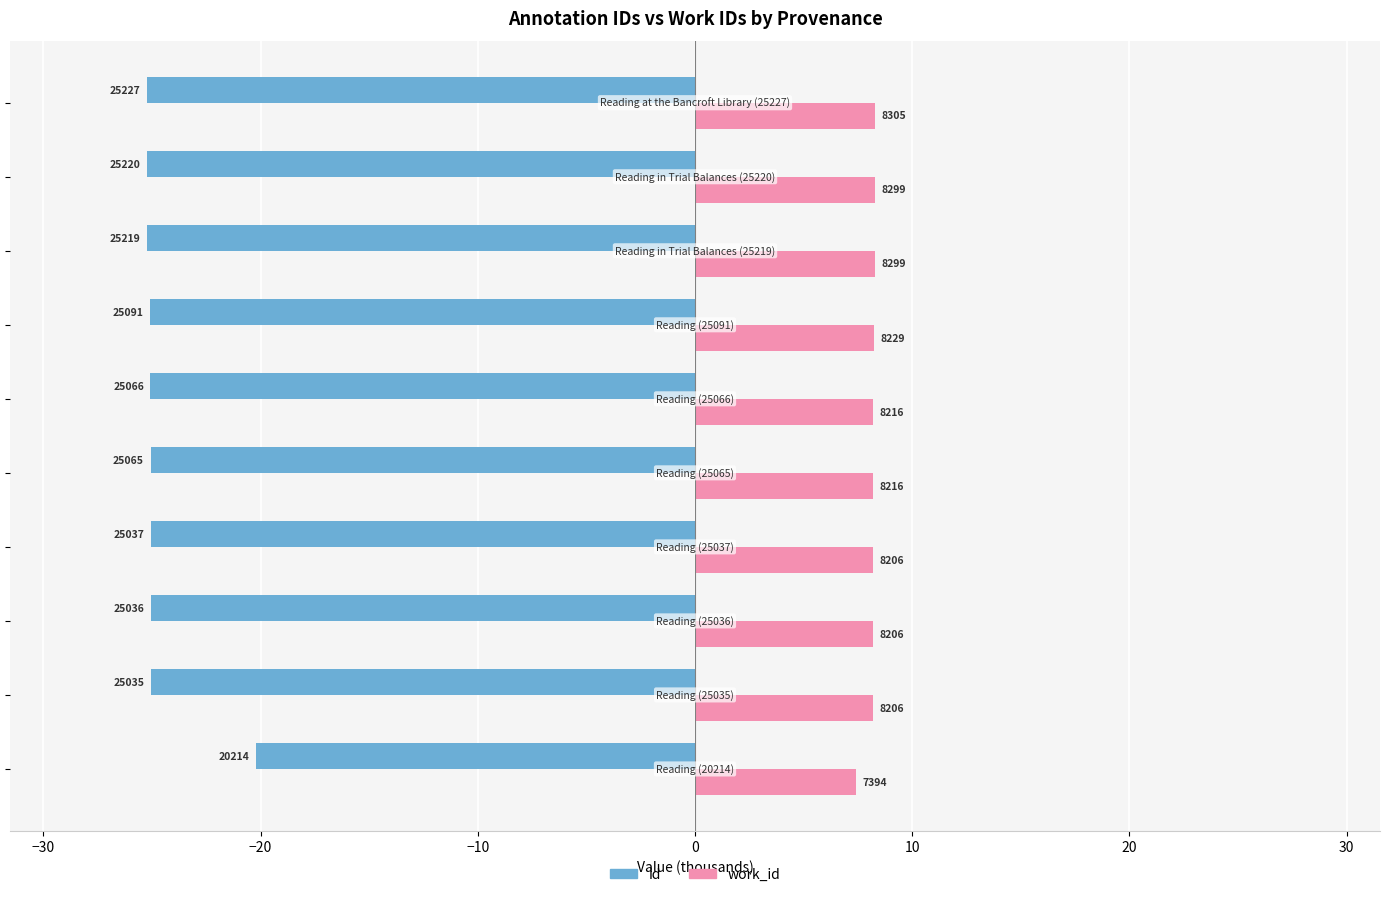

What are all the series names shown in the legend?

id, work_id